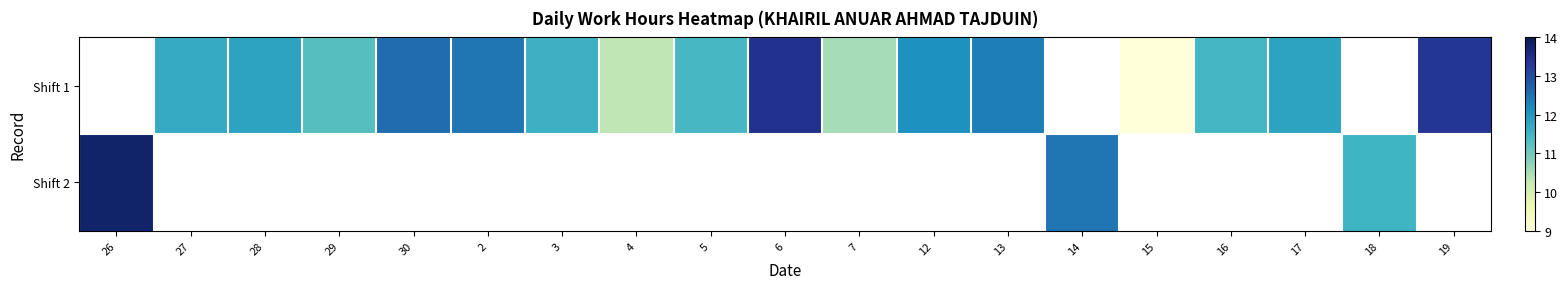

How many positive values does the Shift 2 series have?

3